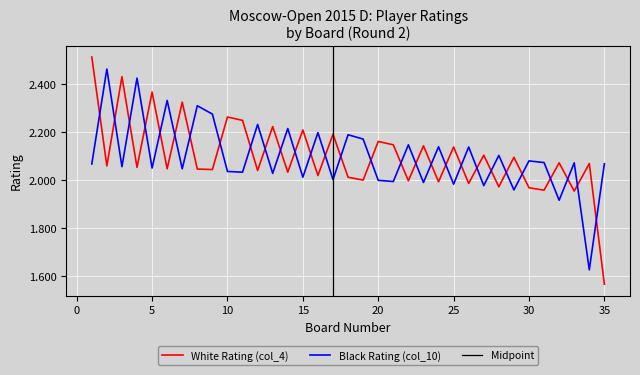

At 24, list the series in order from smallest to largest.

White Rating (col_4), Black Rating (col_10)